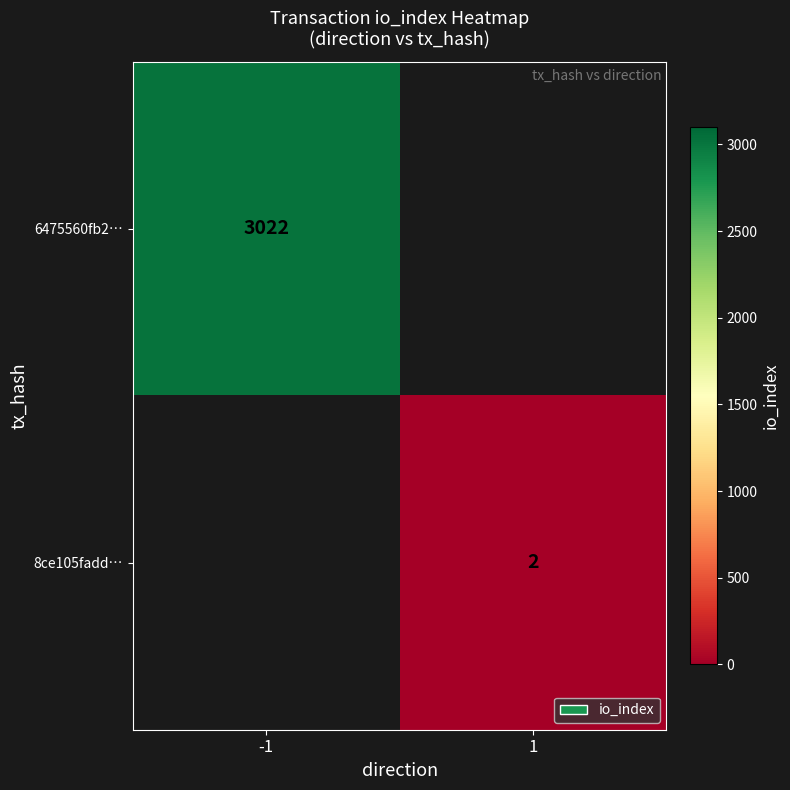

Is it true that 6475560fb2… equals 3022 at -1?

True